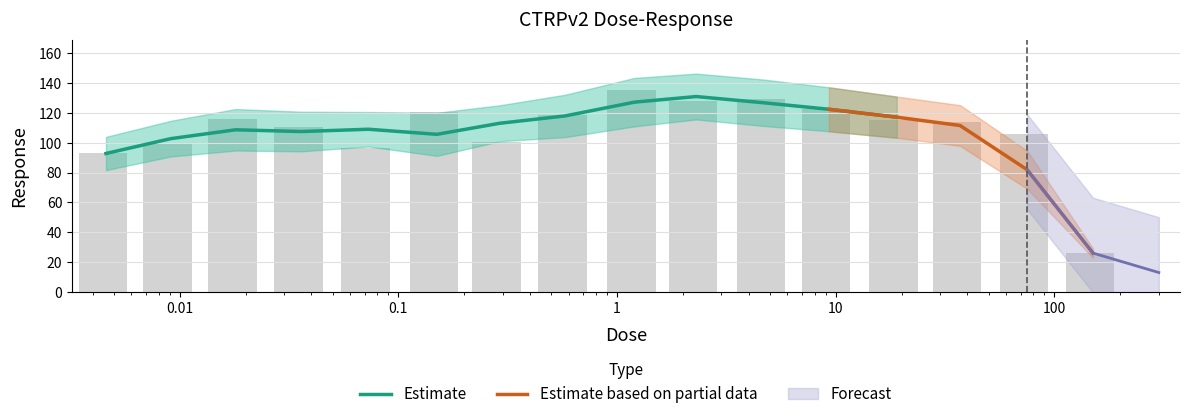

What is the difference between the maximum and minimum values?

109.2